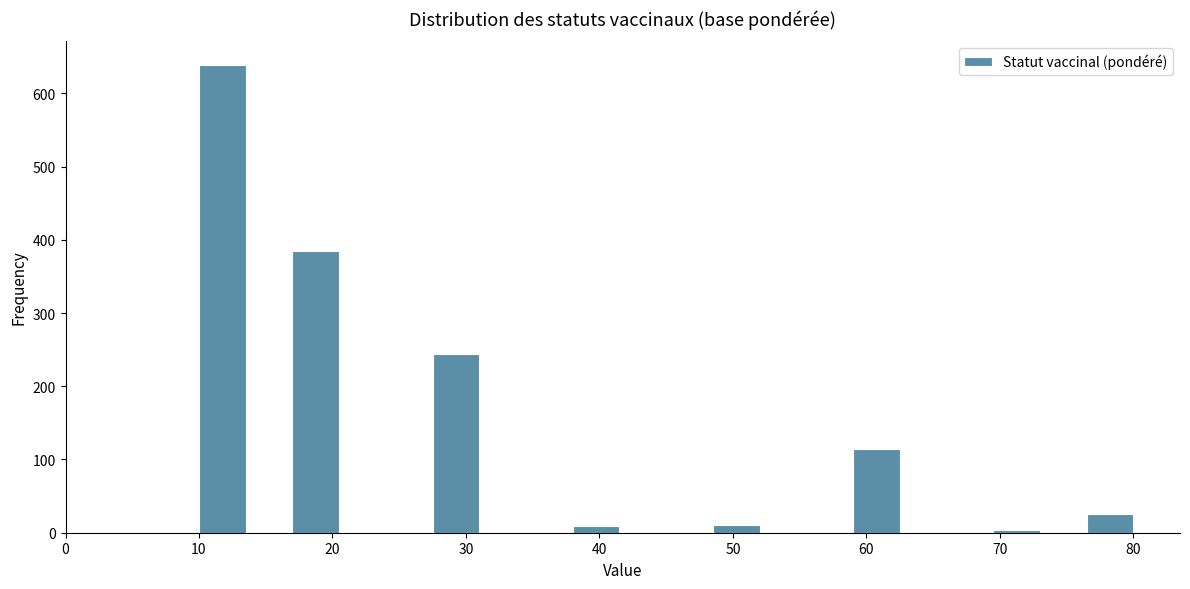

Read against the x-axis, roughly where is the centre of the tallest bar?

12